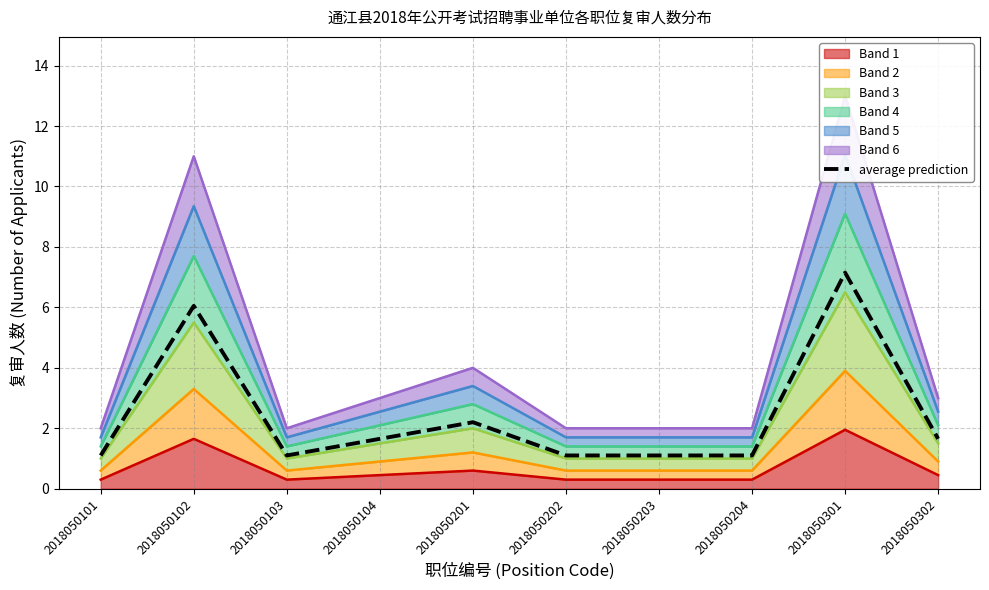

Reading left to right, transcribe all the data shown in this chart.

1.1	6.1	1.1	1.7	2.2	1.1	1.1	1.1	7.2	1.7